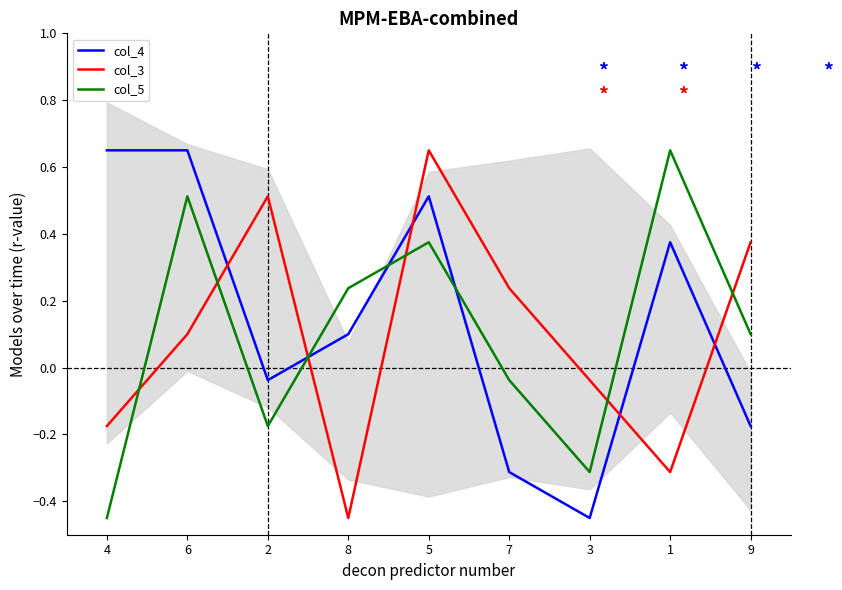

At how many categories does at least one series exceed 0?

8